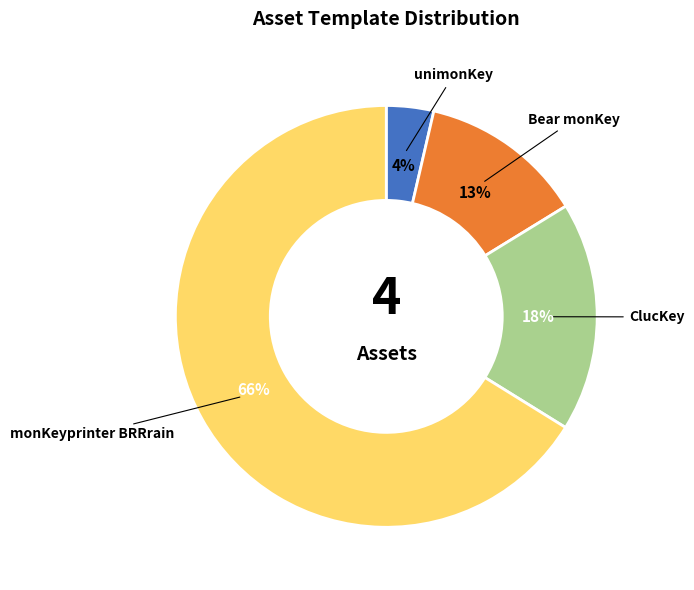

What percentage is the ClucKey slice, to the nearest percent?

18%